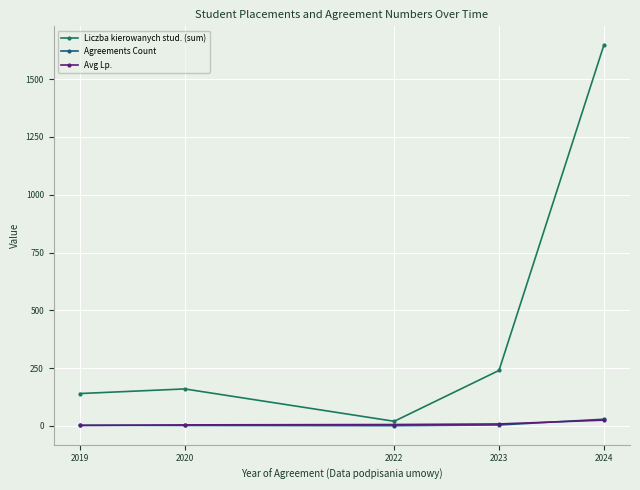

The value of Liczba kierowanych stud. (sum) at 2019 is 140.0. True or false?

True